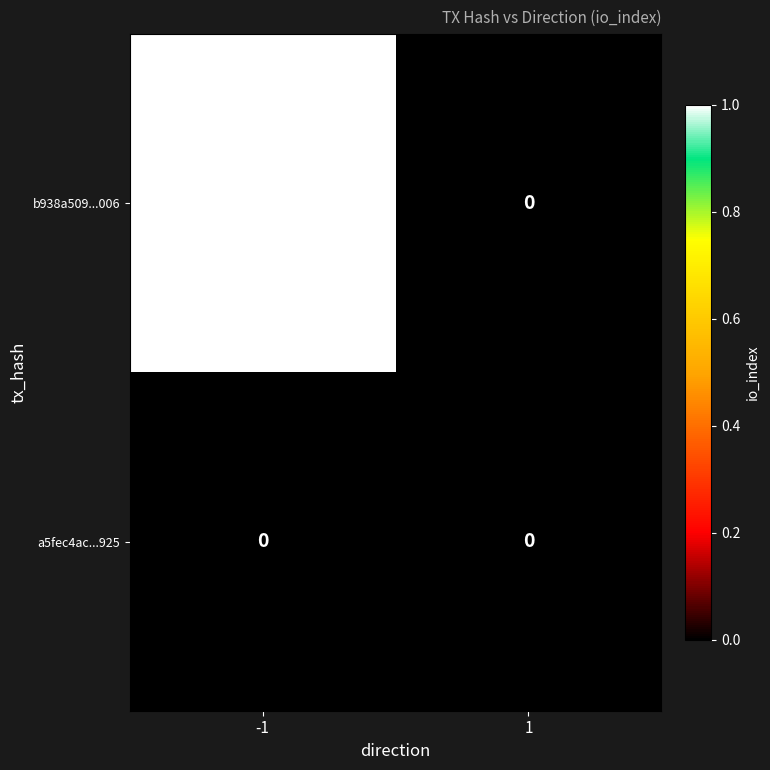

At -1, list the series in order from largest to smallest.

b938a509...006, a5fec4ac...925